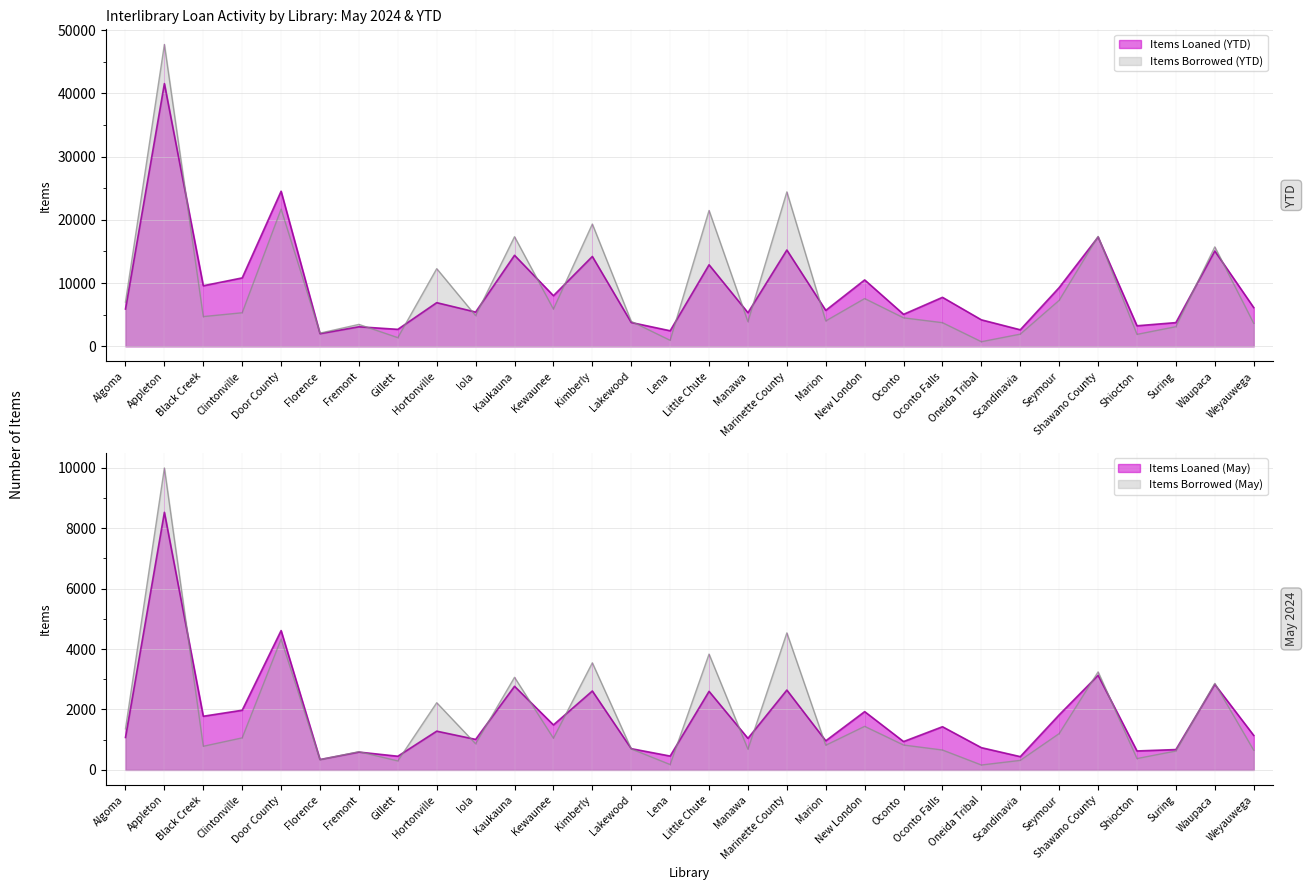

At how many categories does at least one series exceed 24098?

3